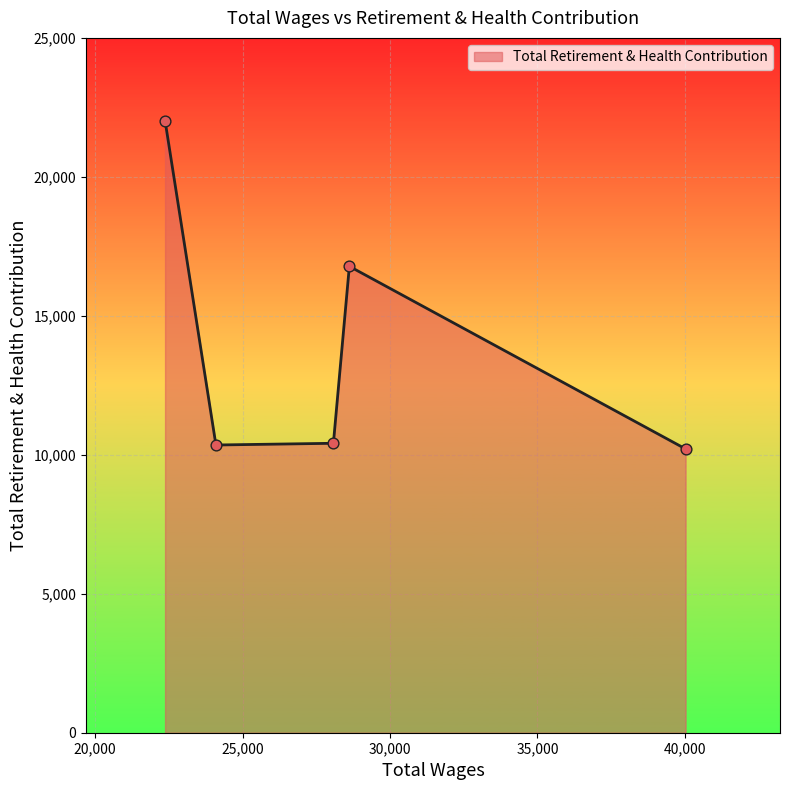

True or false: there are more than 0 points higher than both neighbors.

True